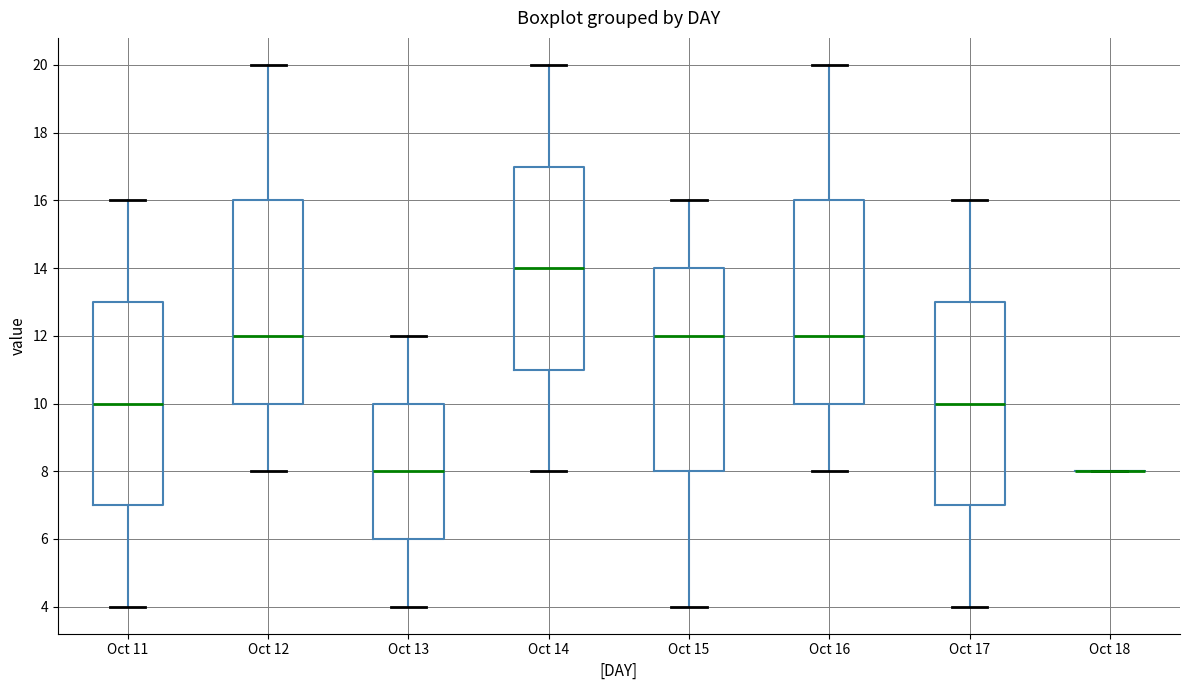

Reading left to right, read every box against the y-axis: the position of its median line, the range the box covers, and the ends of its whiskers. The values are not printed on the chart, so give them approximately, as read against the axis.

Oct 11: median 10, box 7 to 13, whiskers 4 to 16
Oct 12: median 12, box 10 to 16, whiskers 8 to 20
Oct 13: median 8, box 6 to 10, whiskers 4 to 12
Oct 14: median 14, box 11 to 17, whiskers 8 to 20
Oct 15: median 12, box 8 to 14, whiskers 4 to 16
Oct 16: median 12, box 10 to 16, whiskers 8 to 20
Oct 17: median 10, box 7 to 13, whiskers 4 to 16
Oct 18: box collapsed to a line at 8, whiskers 8 to 8